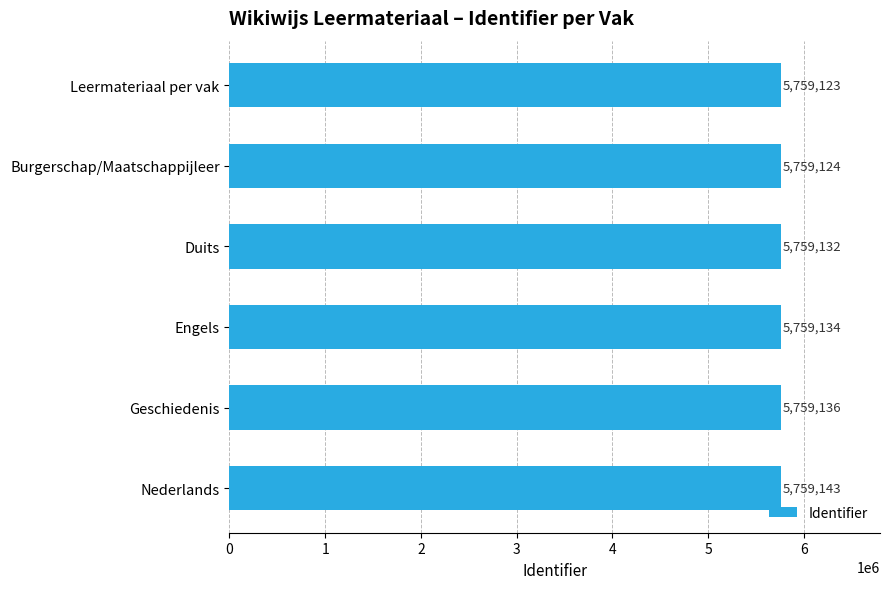

List the labels in order of value, largest first.

Nederlands, Geschiedenis, Engels, Duits, Burgerschap/Maatschappijleer, Leermateriaal per vak